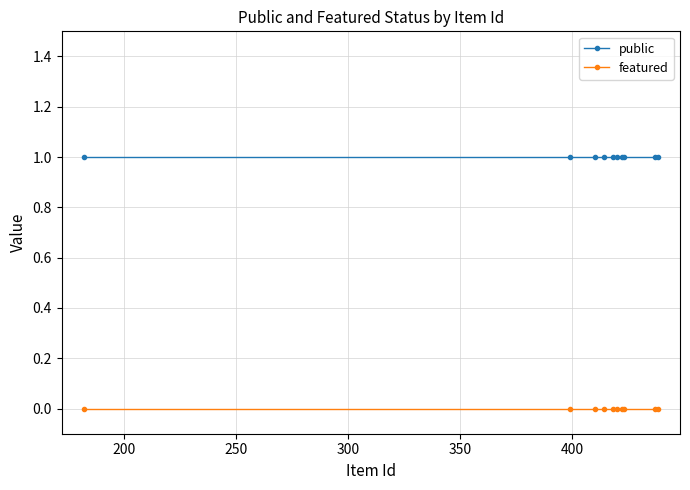

True or false: public and featured intersect in this chart.

False